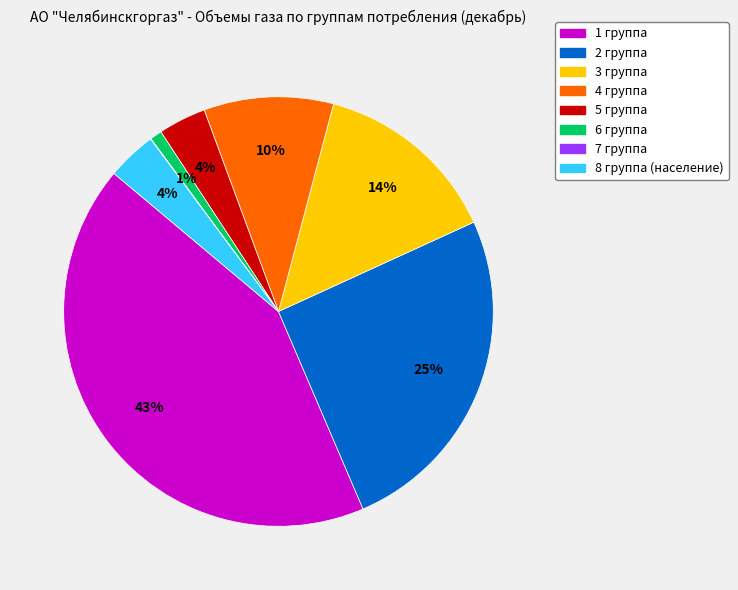

What is the ratio of the value at 3 группа to the value at 1 группа?

0.3